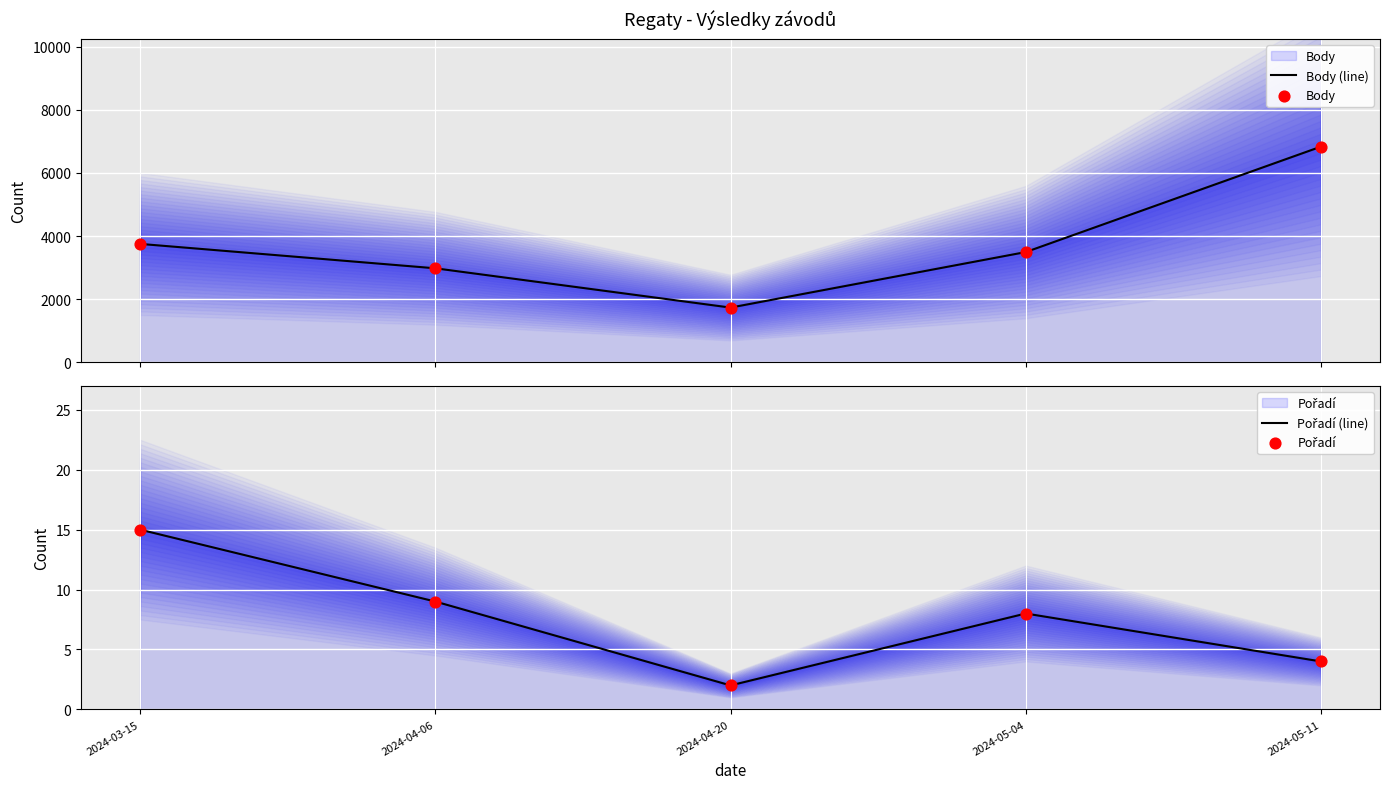

Which series contains the highest Y value?

Body (line)